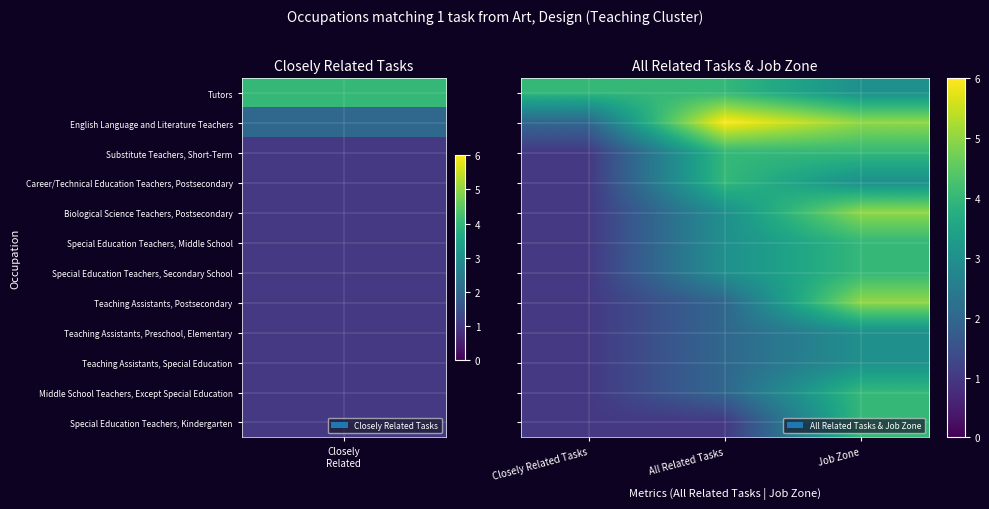

At which category is the sum across all series the highest?

Job Zone